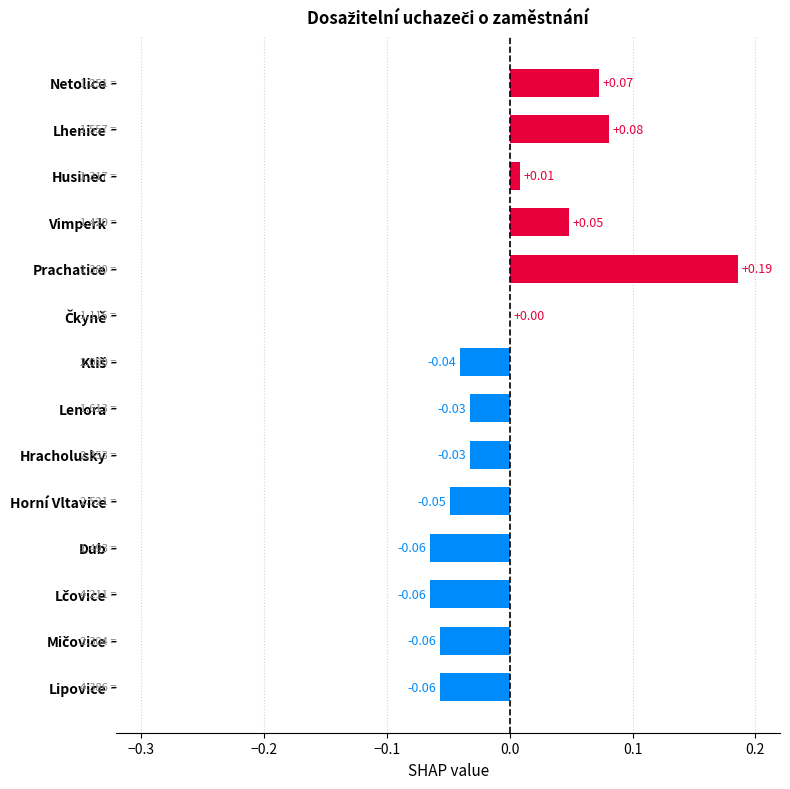

What is the change in value from Husinec to Netolice?

+0.1